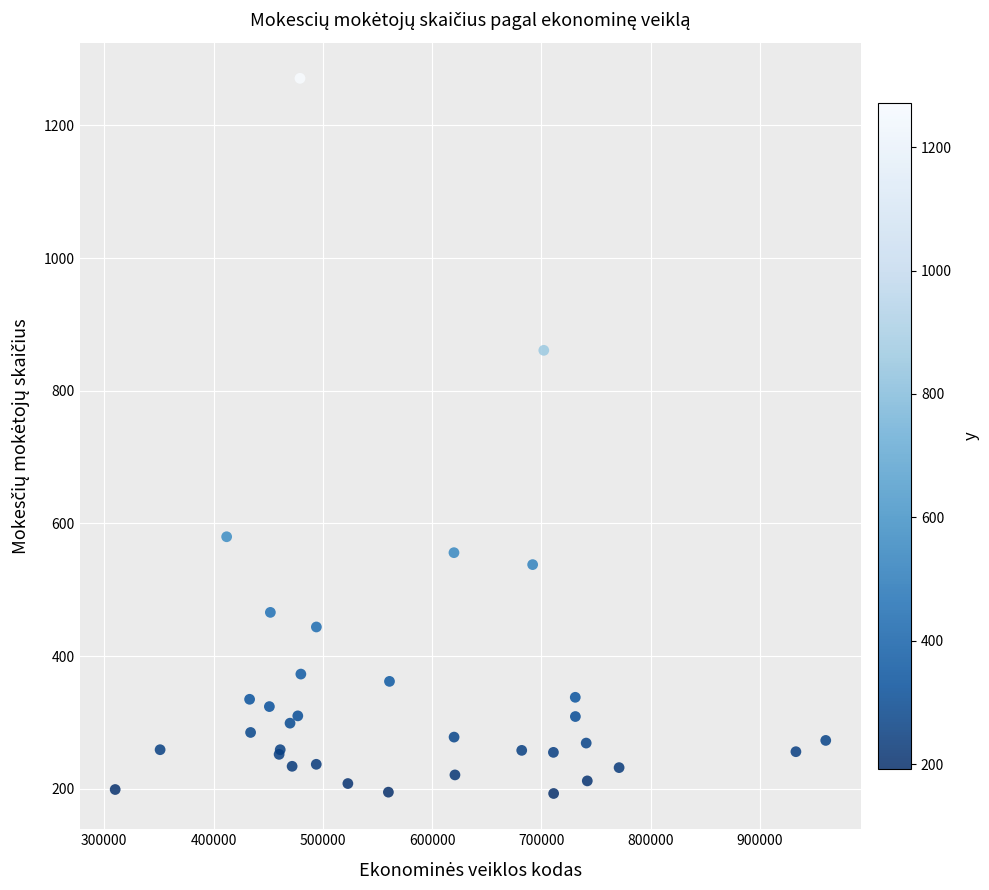

What Y value in the scatter plot is closest to 732?

861